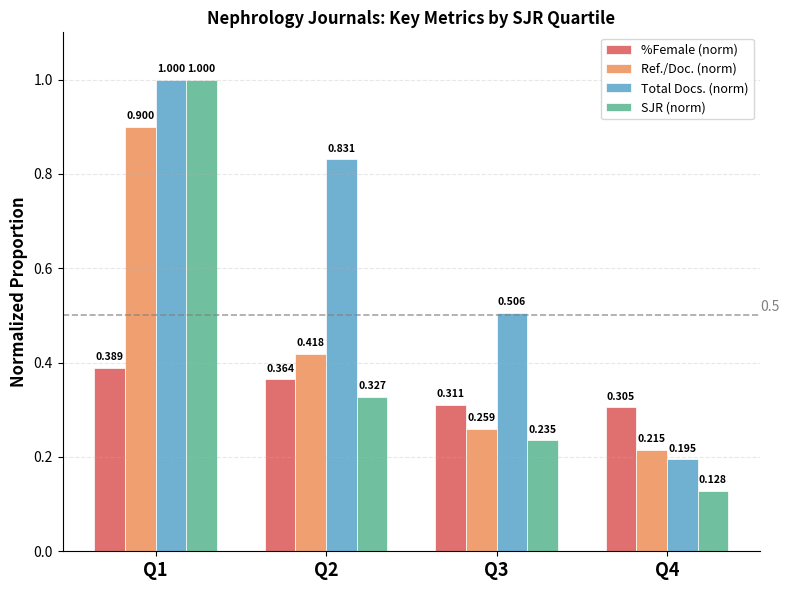

Is it true that SJR (norm) equals 1.0 at Q1?

True